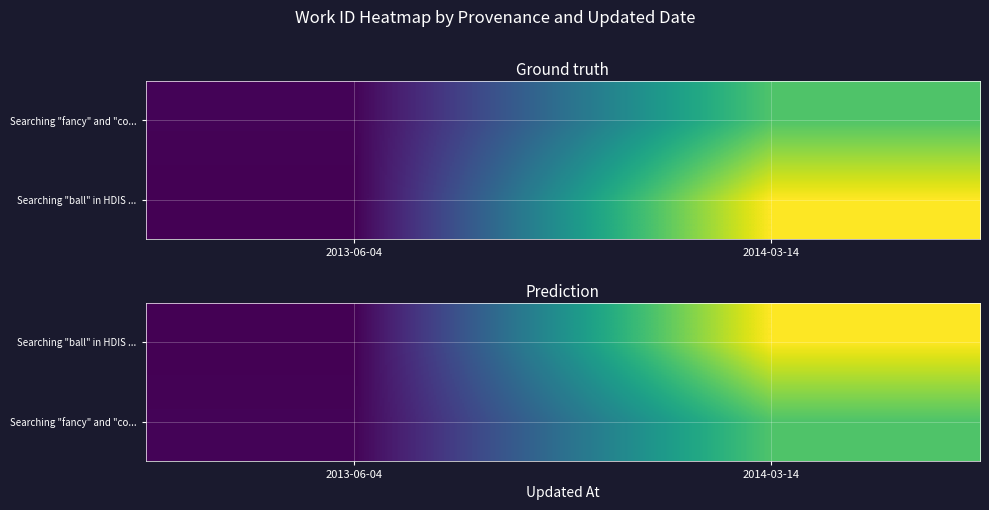

The Searching "ball" in HDIS ... series shows 19154 at 2014-03-14. True or false?

True